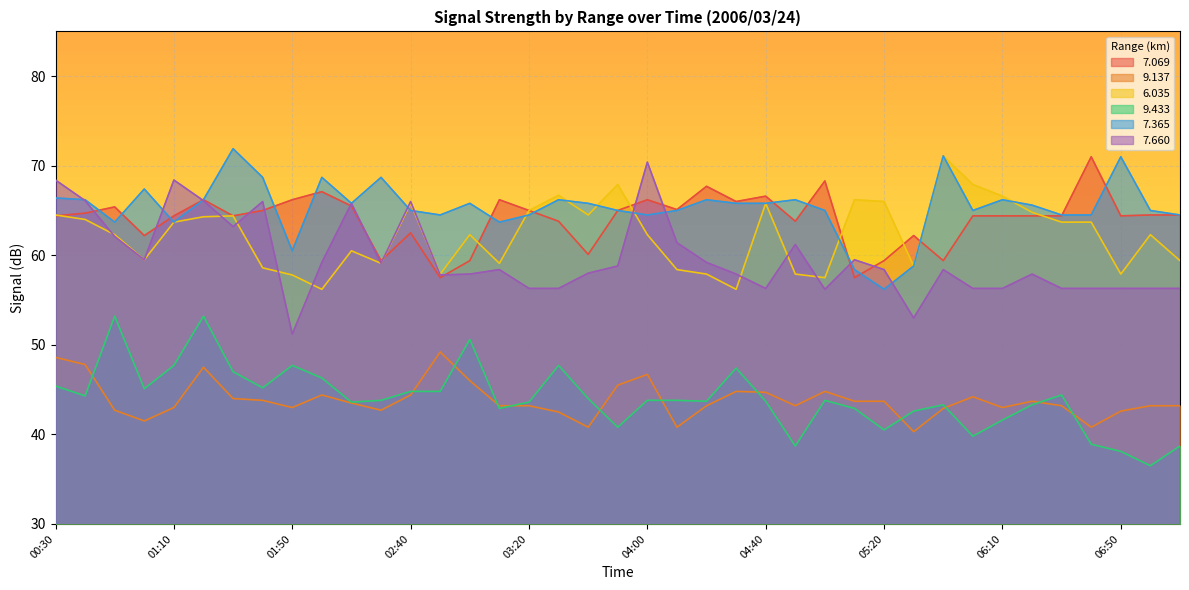

Which category has the highest value in the   7.365 series?

01:30